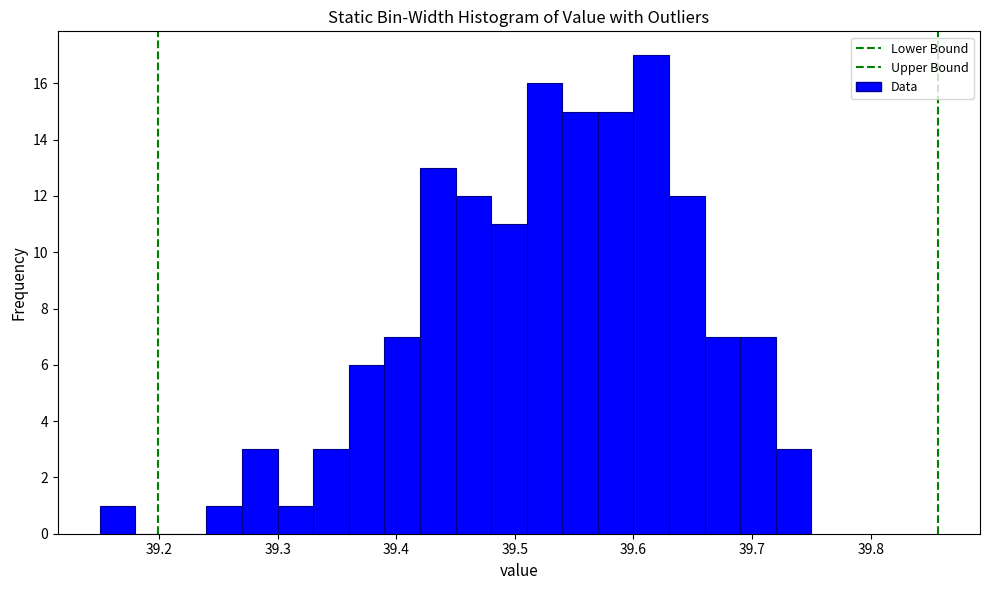

Read against the x-axis, roughly where is the centre of the tallest bar?

39.62